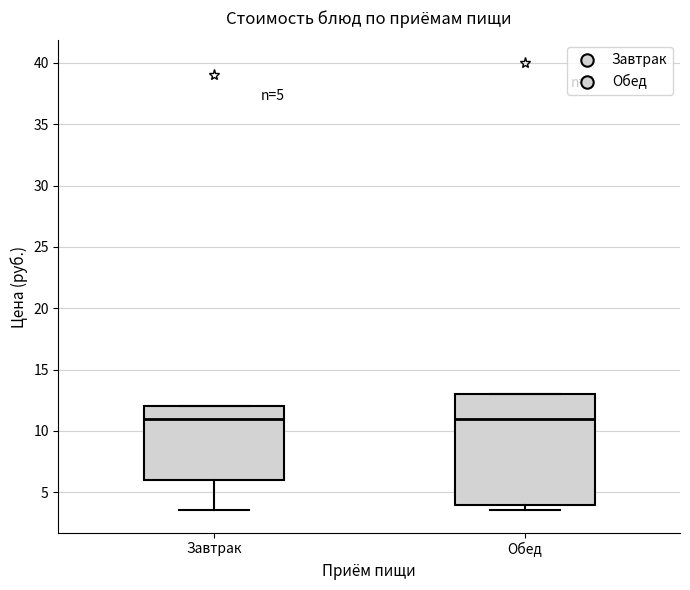

Comparing the boxes themselves (not the whiskers), which one is the tallest?

Обед